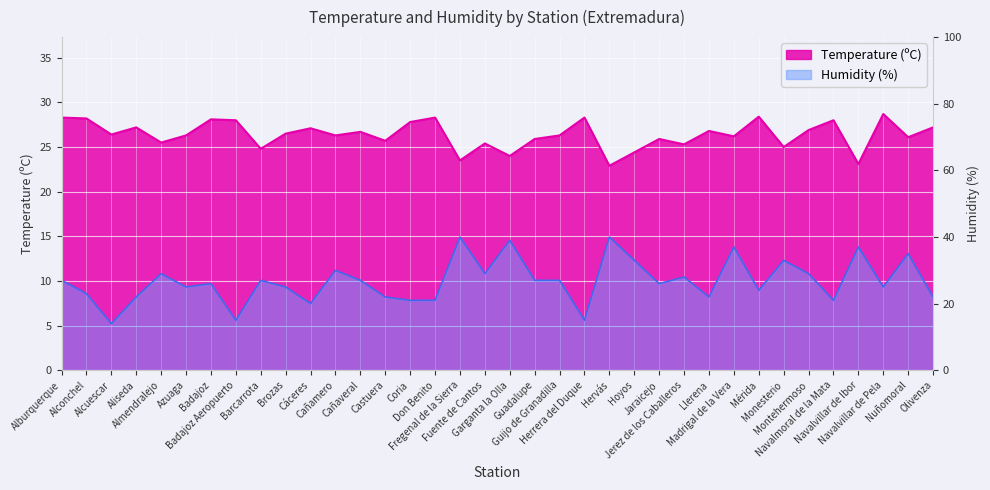

Does the chart display data point markers on the line(s)?

No